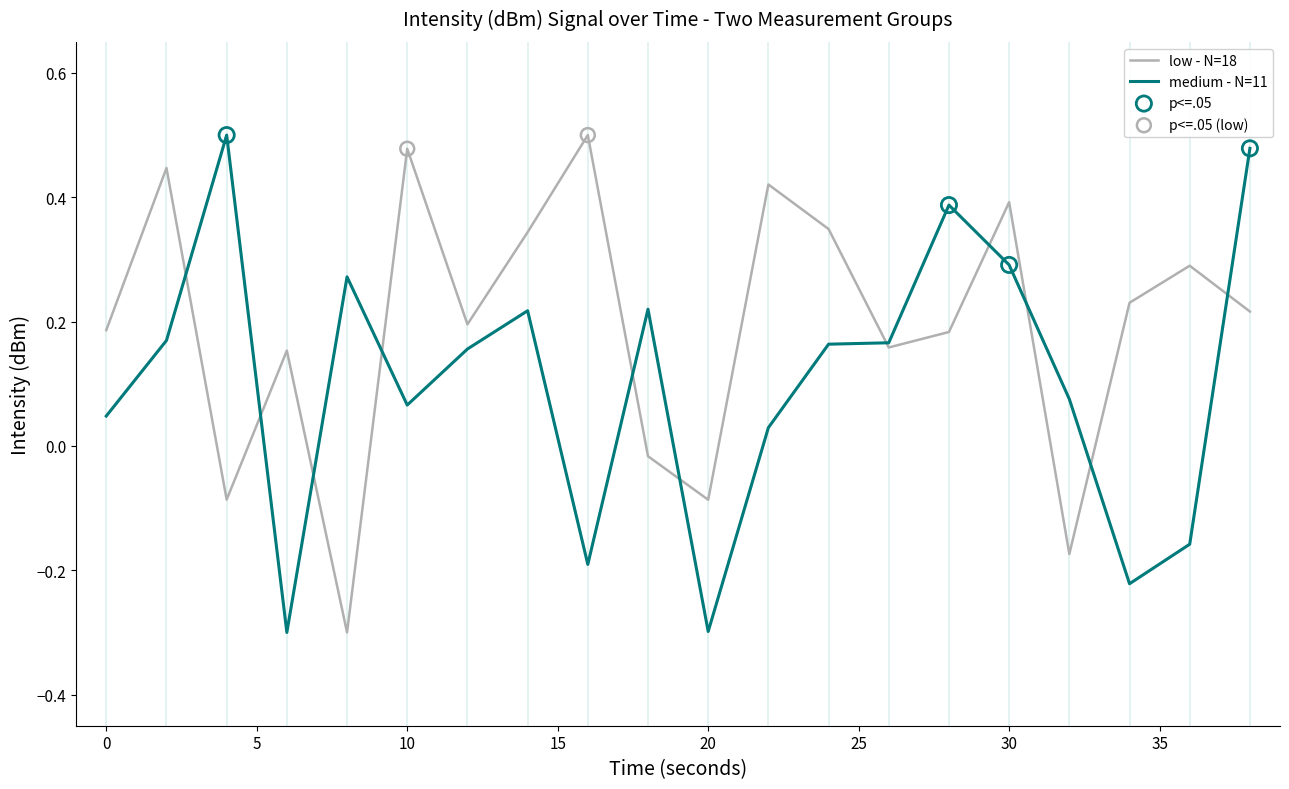

At how many categories does at least one series exceed 0?

19